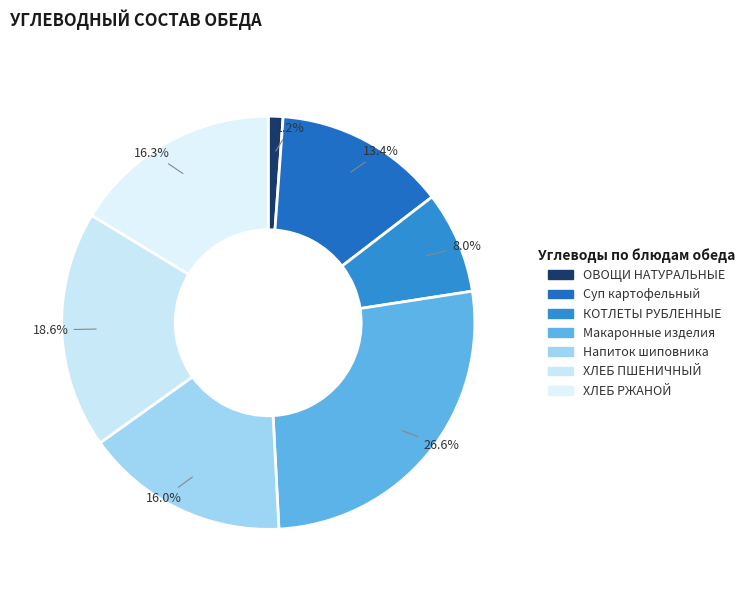

How many segments does this pie chart have?

7